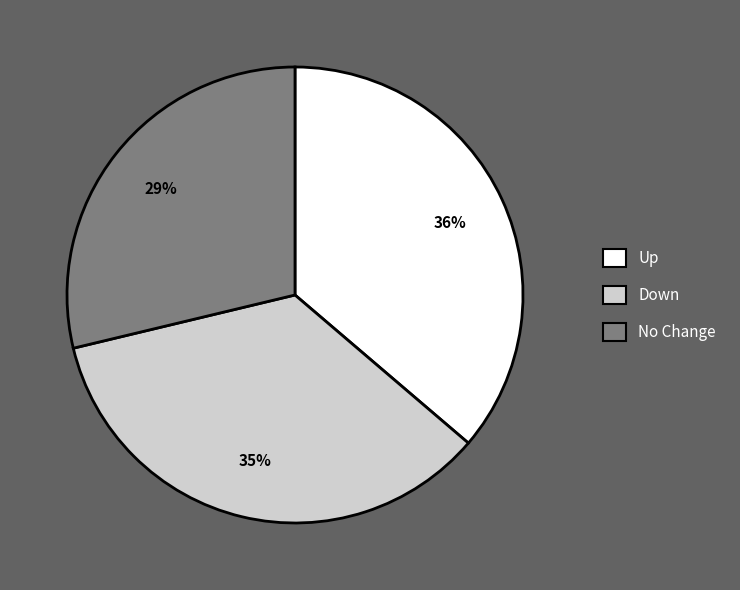

Is there any slice that represents more than half of the pie?

No